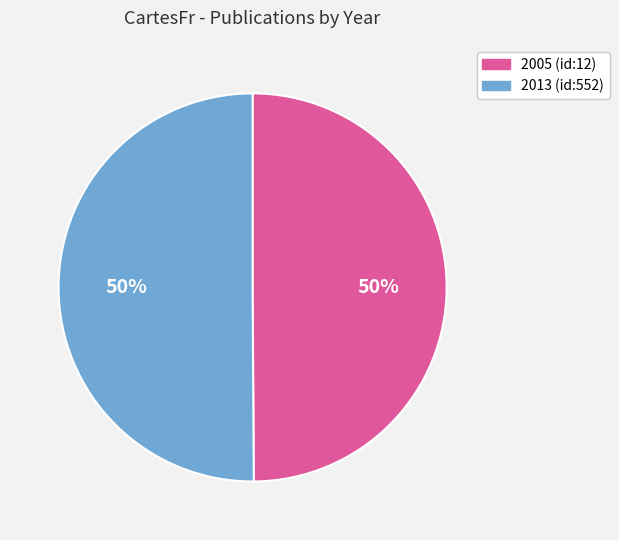

Approximately how many times larger is the value at 2013 (id:552) compared to 2005 (id:12)?

1.0